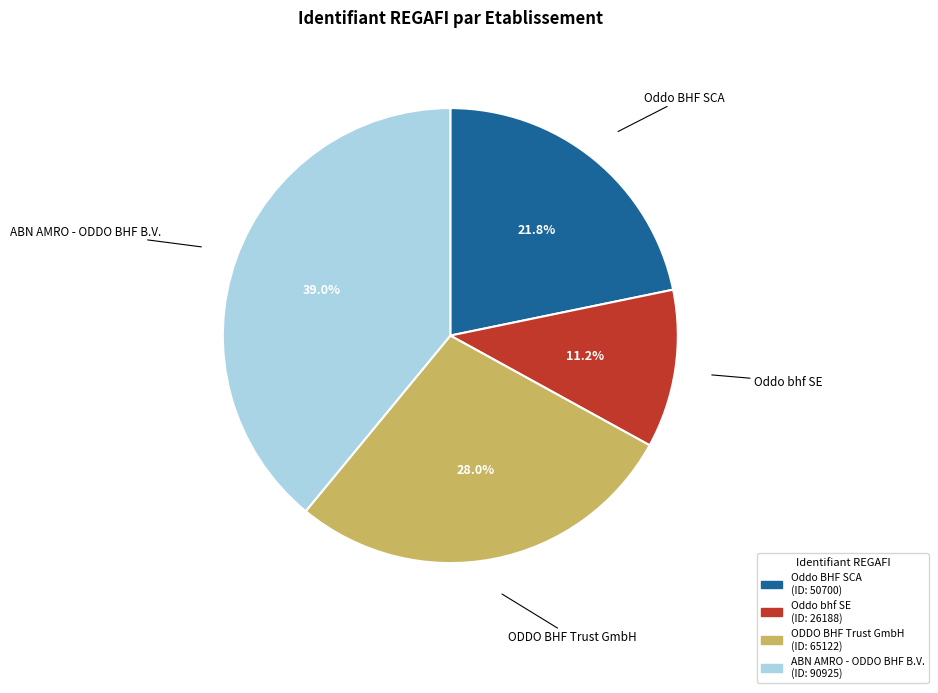

To the nearest percent, what is the difference between the largest and smallest slice percentages?

28%